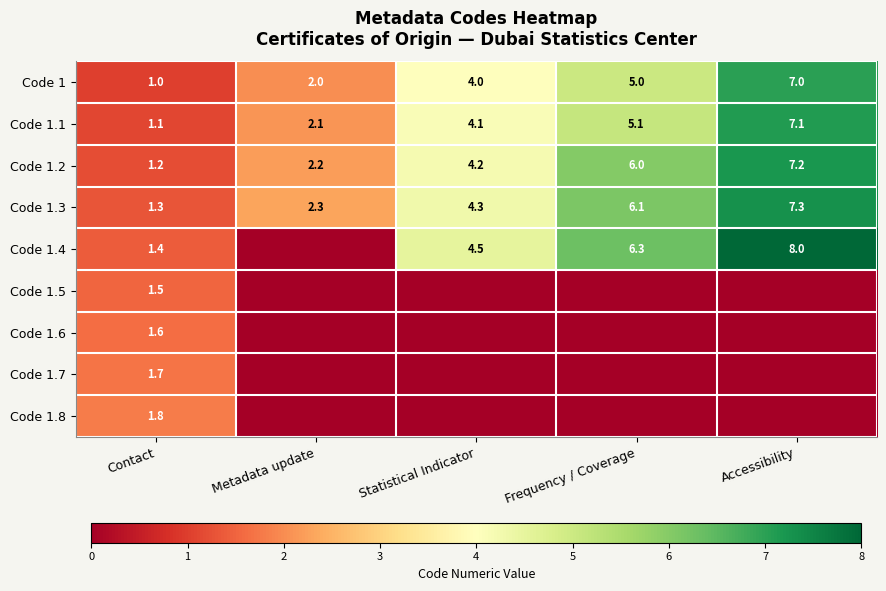

How many values in the Code 1 series are below 4?

2